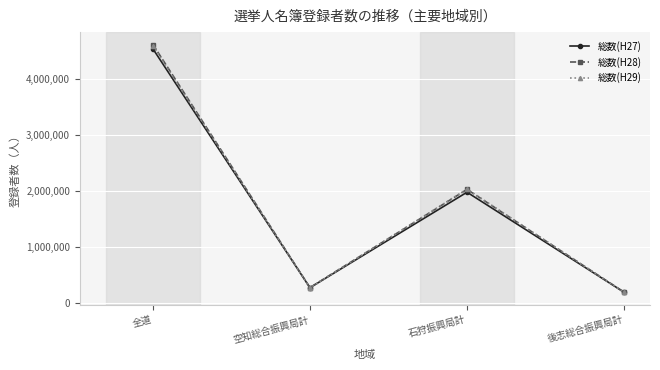

After their last crossing, which series has the higher values: 総数(H27) or 総数(H29)?

総数(H27)